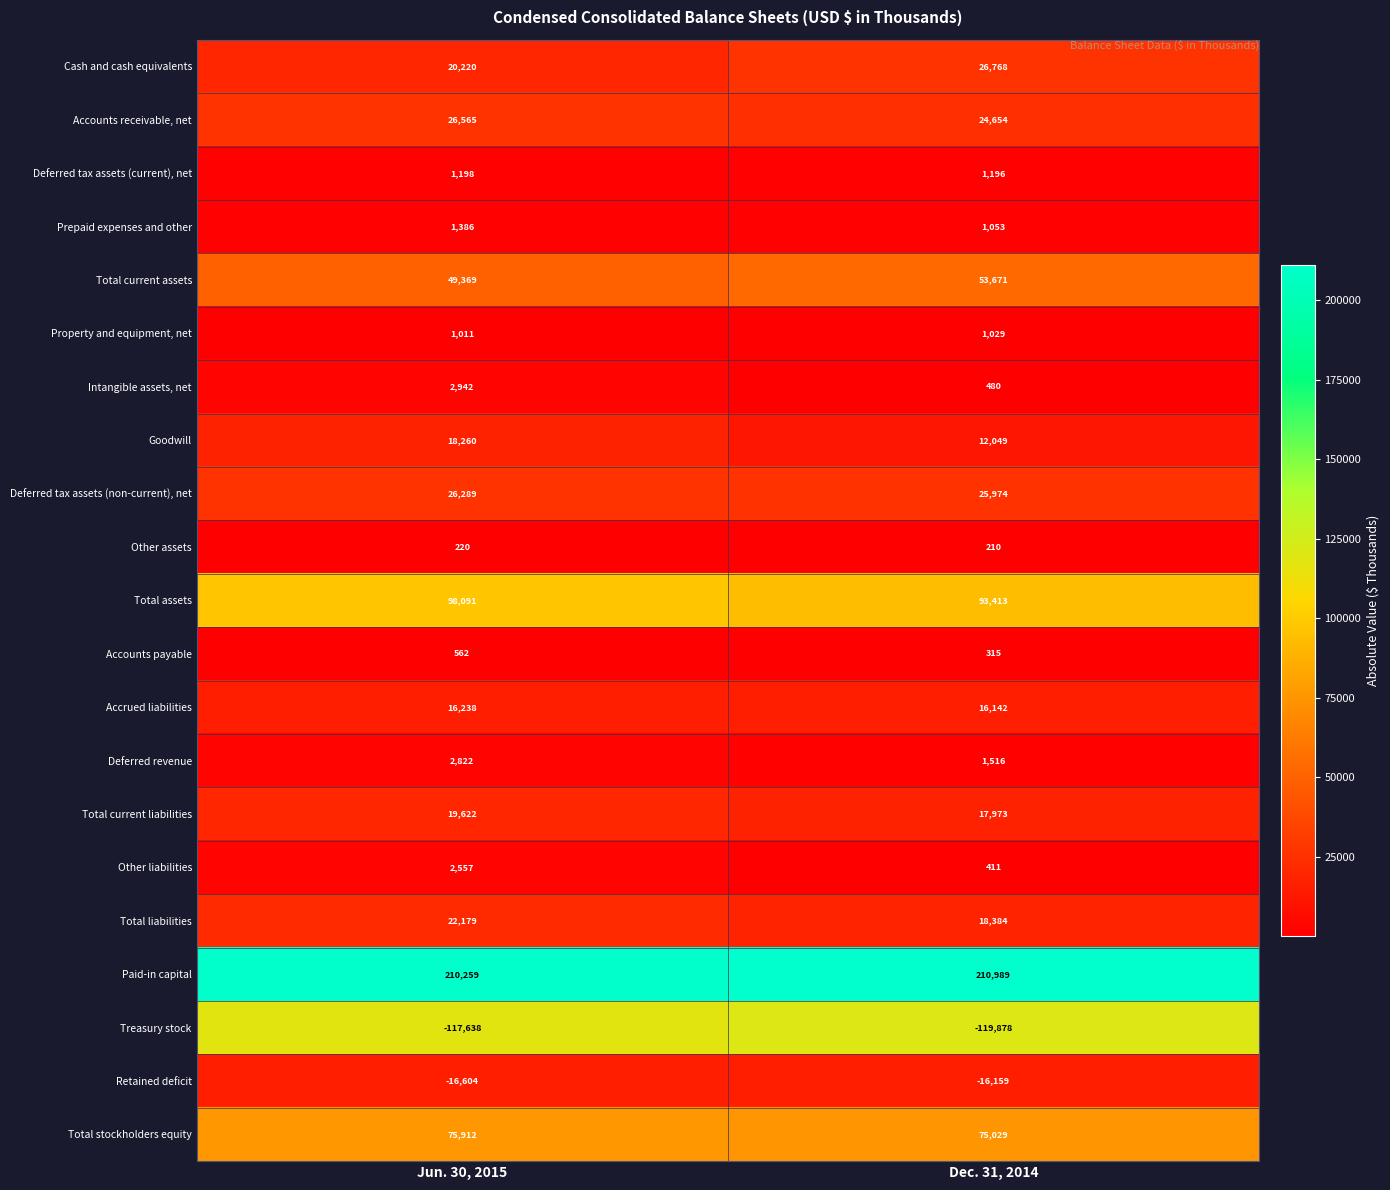

Count the number of categories in the chart.

2